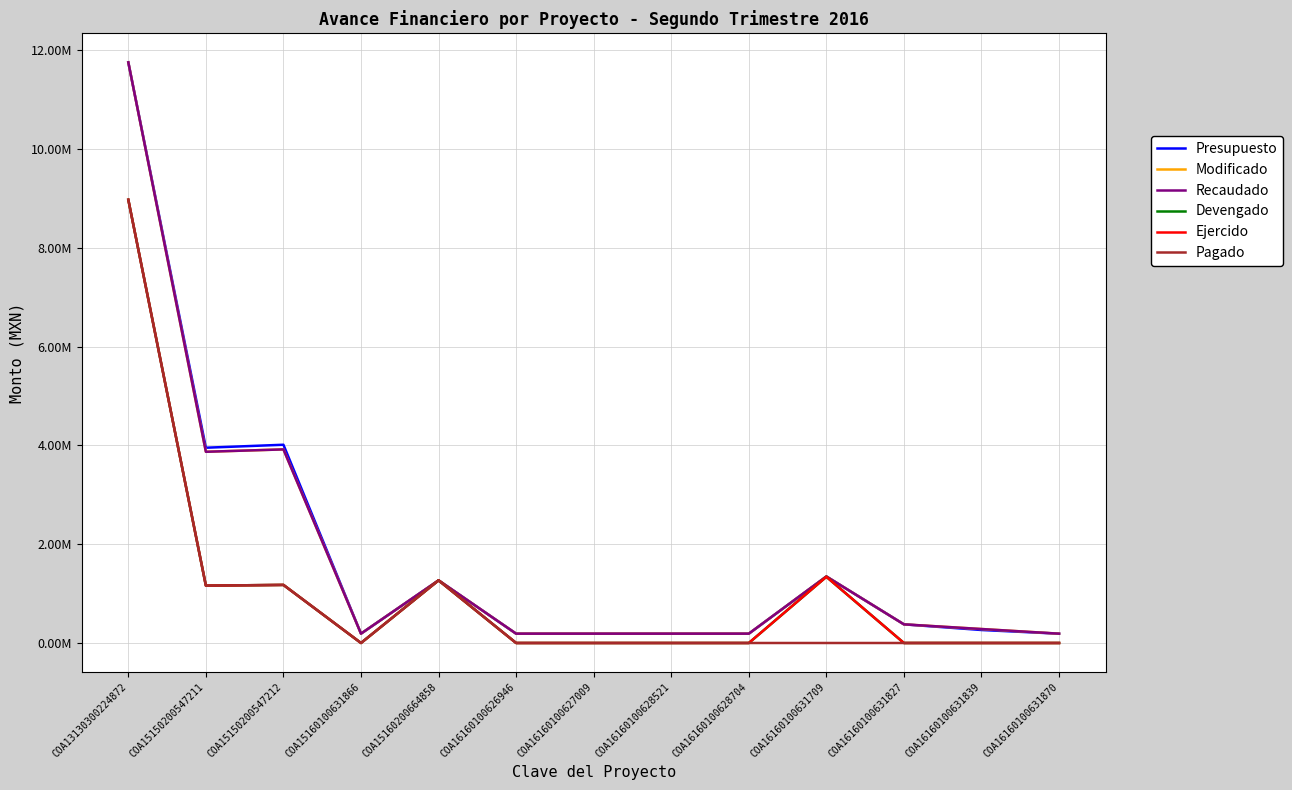

Is this an area chart (filled region under the line)?

No